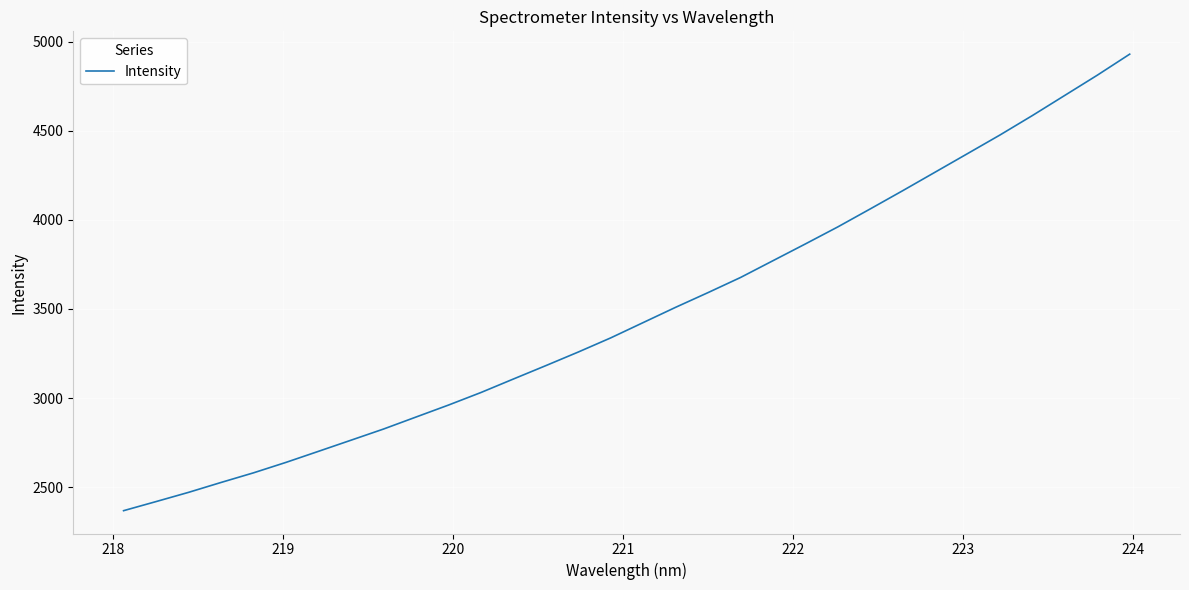

Does the chart display data point markers on the line(s)?

No